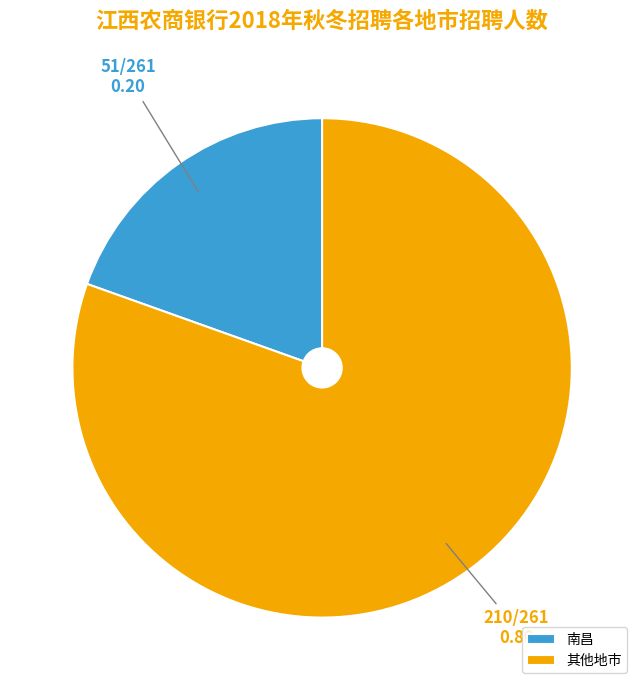

Which category accounts for the majority?

其他地市